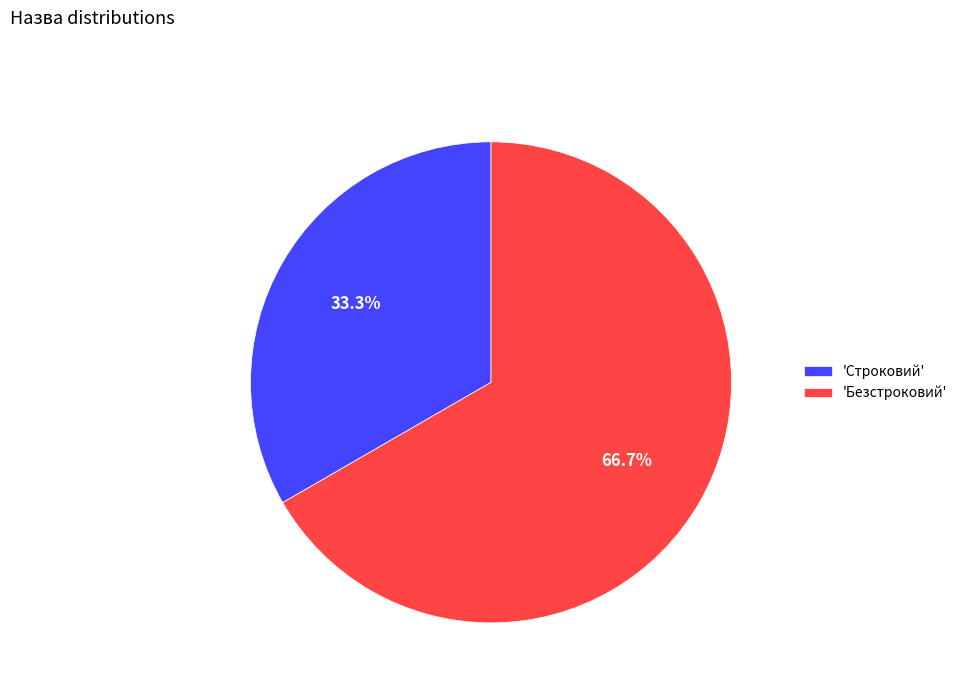

How many segments does this pie chart have?

2